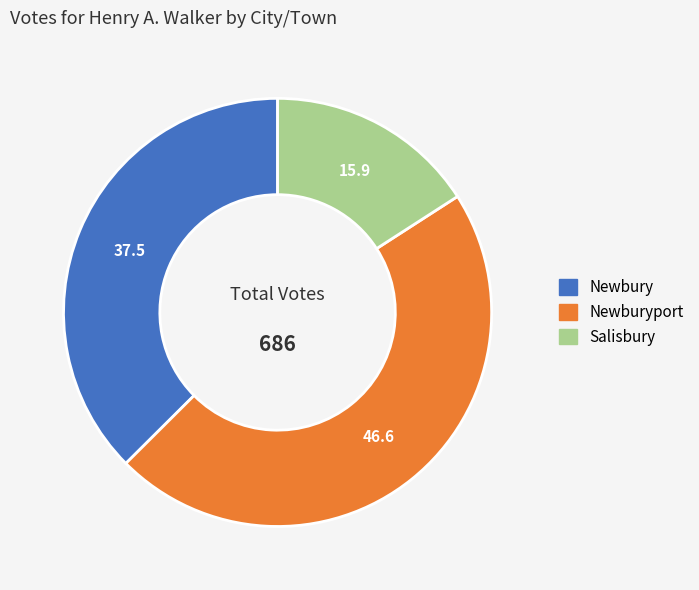

How many segments does this pie chart have?

3